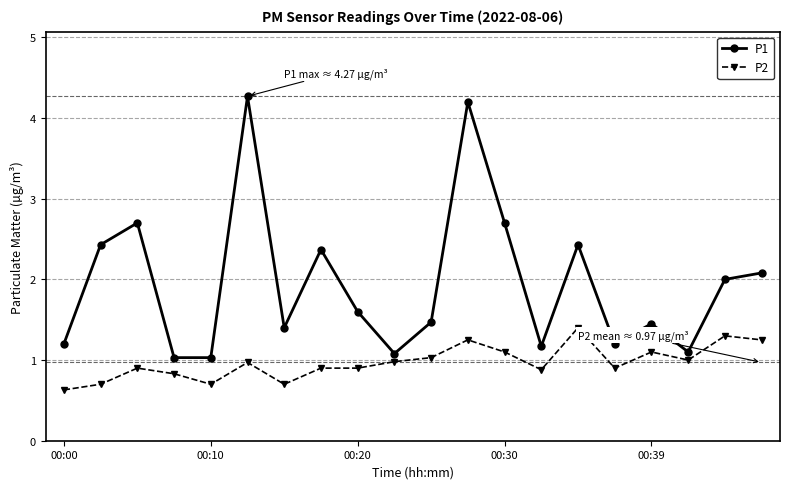

True or false: P1 has more than 0 interior local peaks.

True